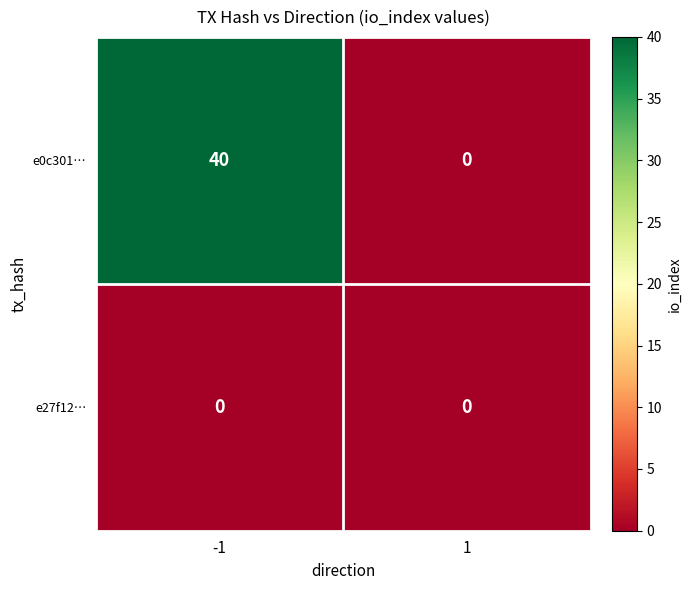

How many series are shown in this chart?

2